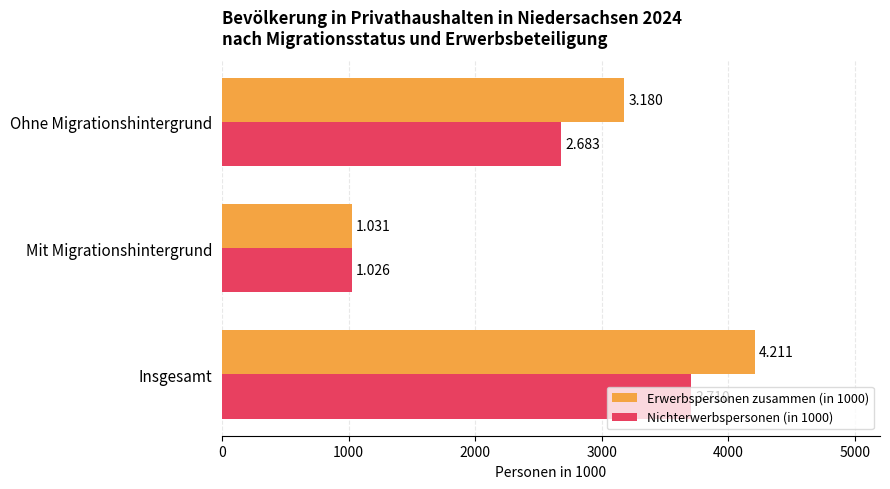

What are all the series names shown in the legend?

Erwerbspersonen zusammen (in 1000), Nichterwerbspersonen (in 1000)